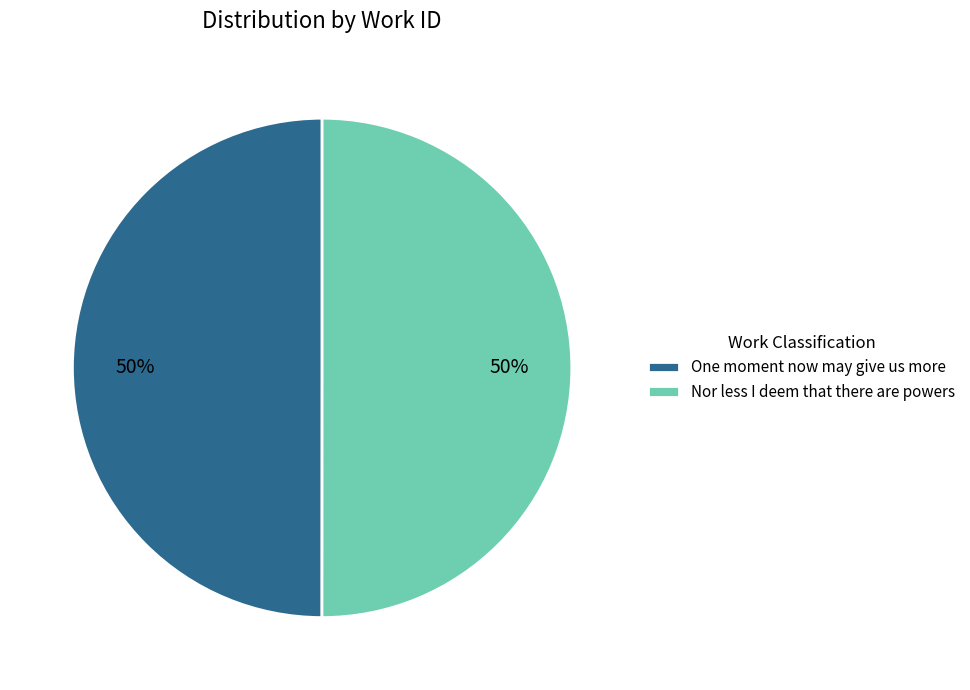

What percentage is the One moment now may give us more slice, to the nearest percent?

50%